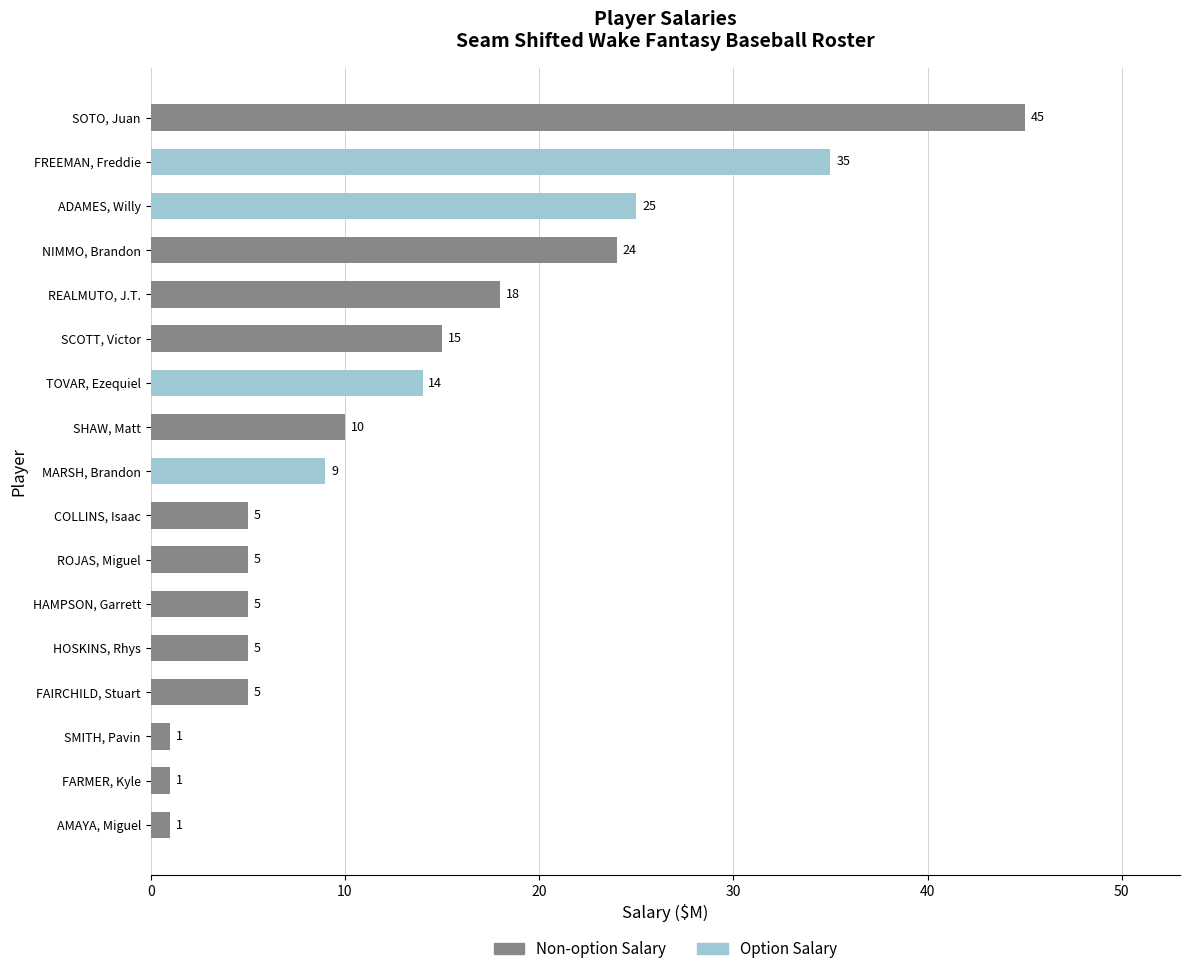

At which category is the sum across all series the highest?

SOTO, Juan